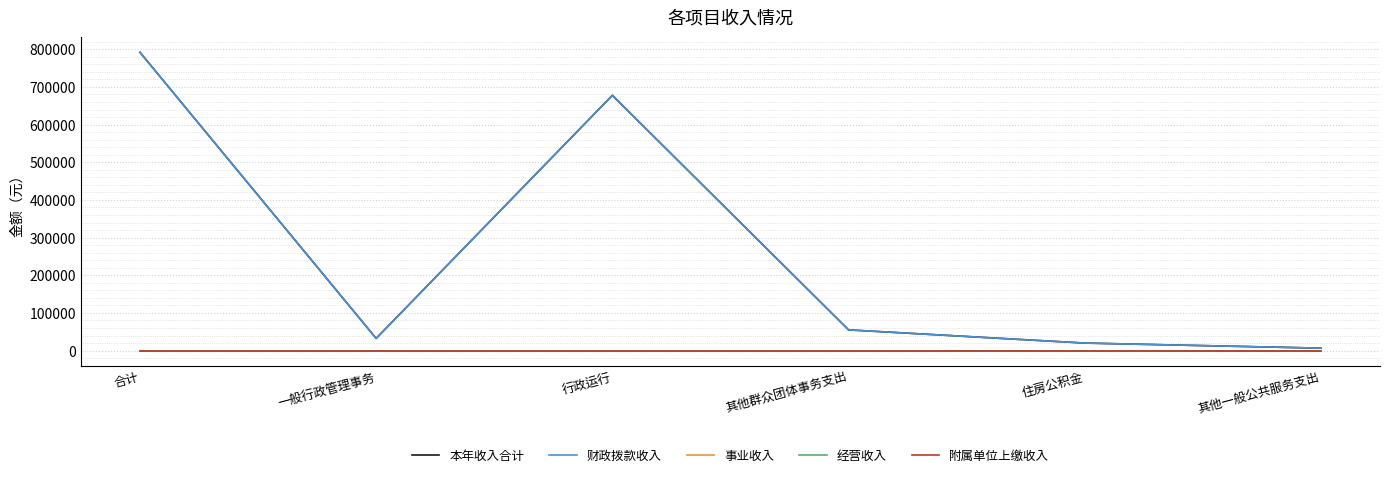

Does the chart have visible grid lines?

Yes